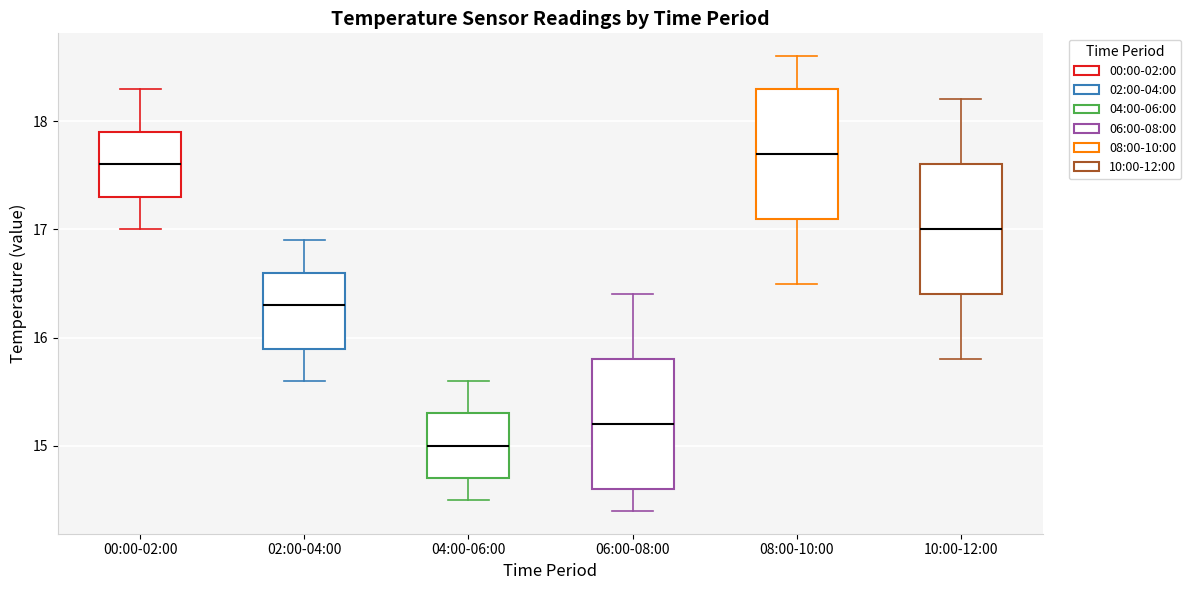

Where does the upper whisker of the box for 10:00-12:00 end on the y-axis? The values are not printed on the chart, so give them approximately, as read against the axis.

18.2